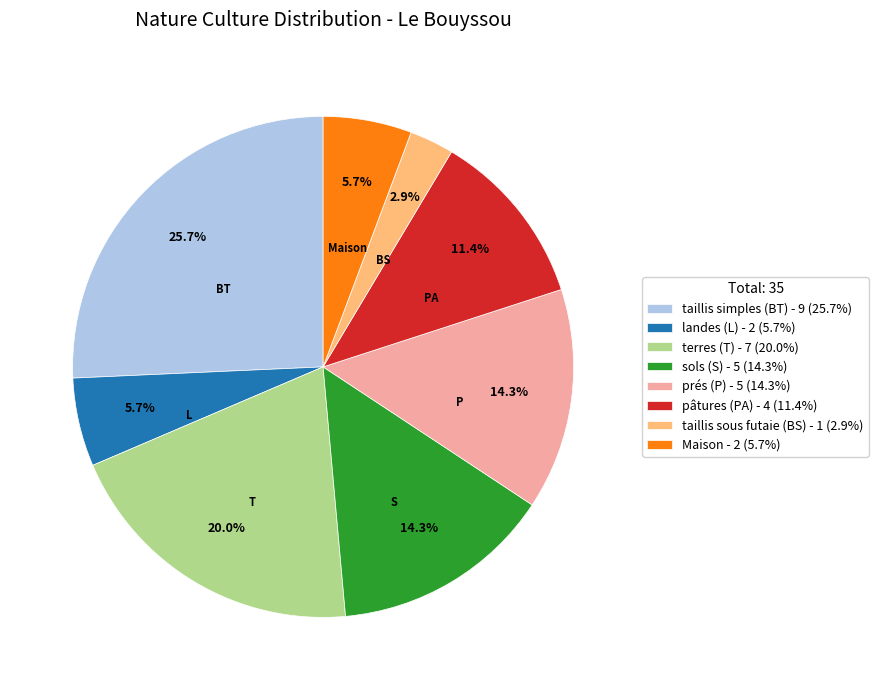

Count the number of slices in the pie.

8